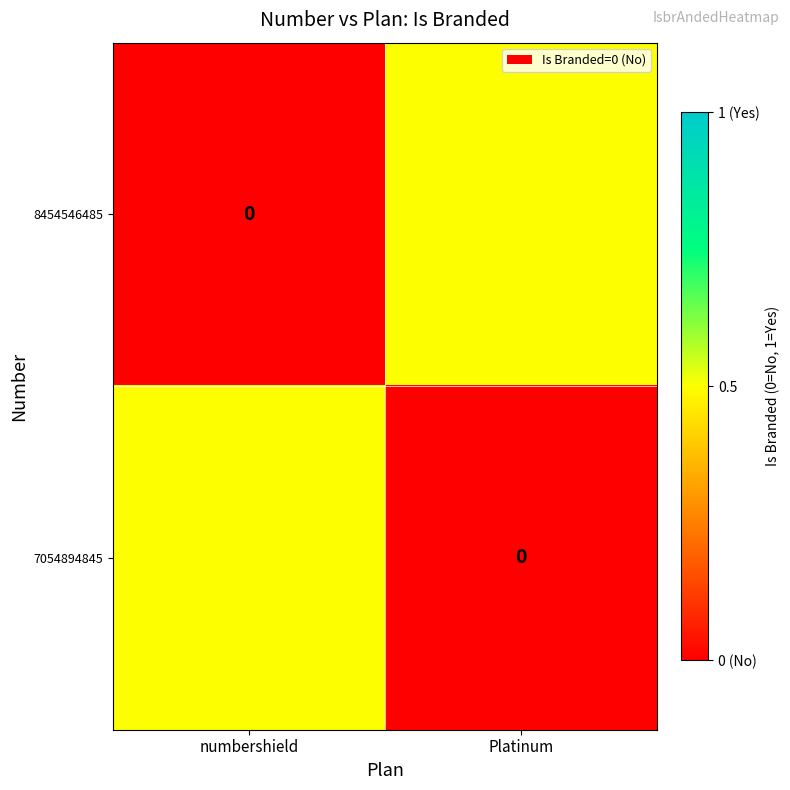

How many 8454546485 values are between 0 and 1?

2